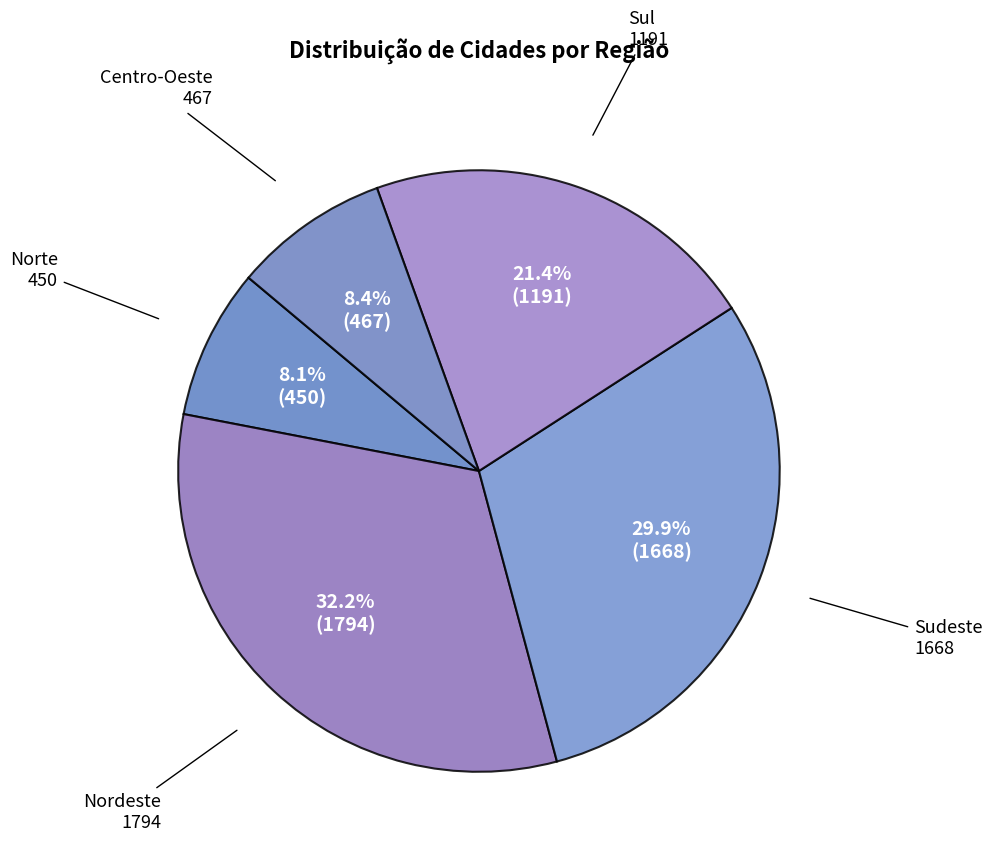

Is there a majority slice in this chart?

No